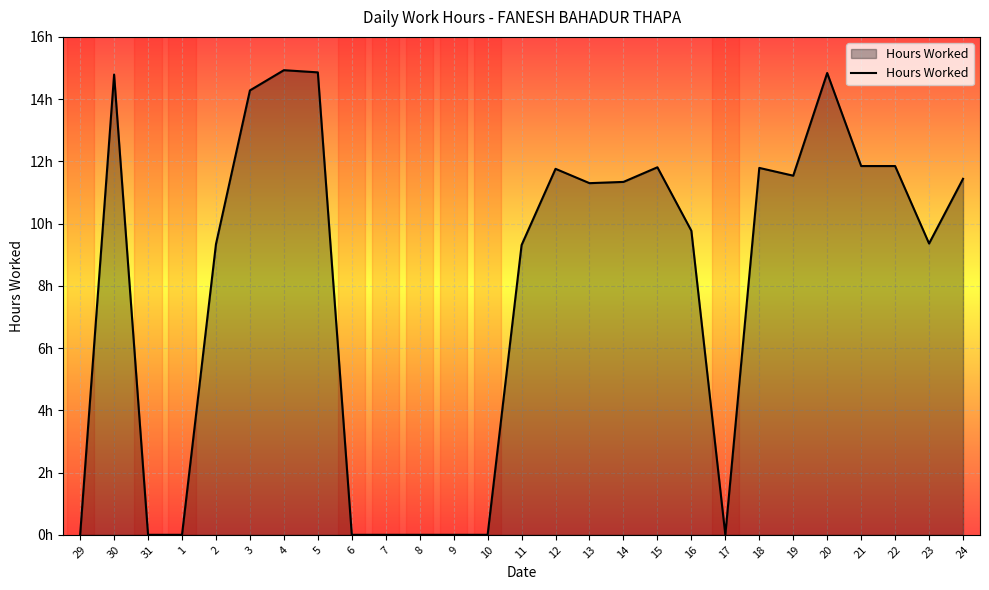

Does the chart have visible grid lines?

Yes